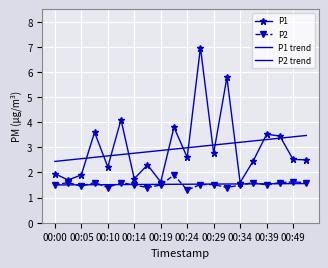

What is the label of the 5th point from the left?

00:10